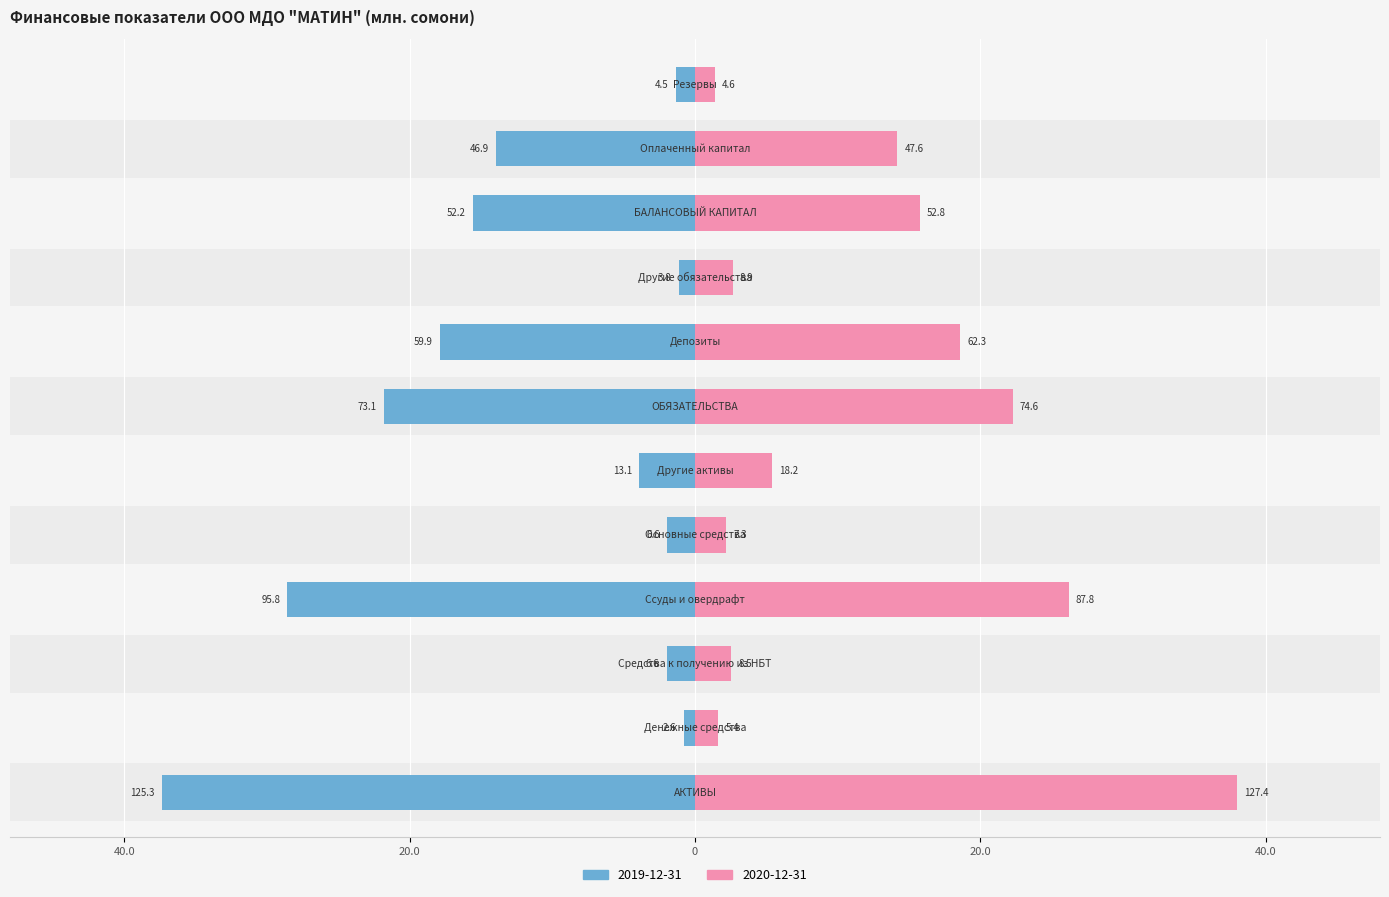

Is it true that 2019-12-31 equals -28.6 at Ссуды и овердрафт?

True